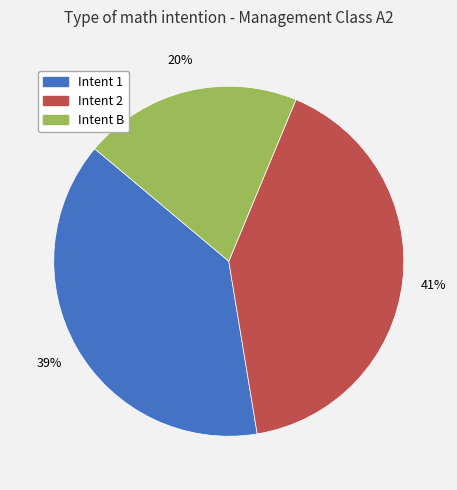

To the nearest percent, what is the difference between the largest and smallest slice percentages?

21%